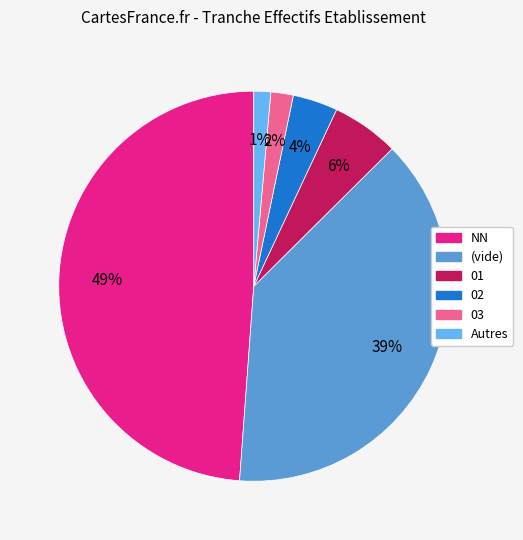

To the nearest percent, what is the average slice percentage?

17%